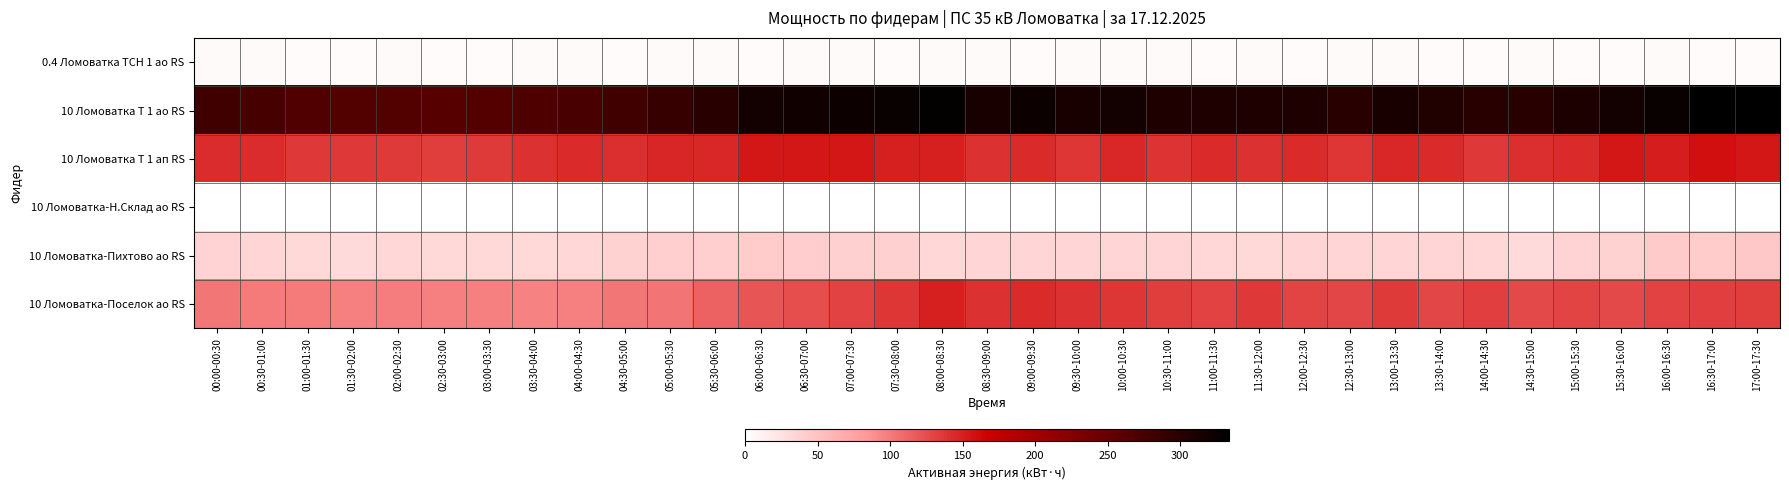

Between 16:00-16:30 and 08:30-09:00, which is larger?

08:30-09:00